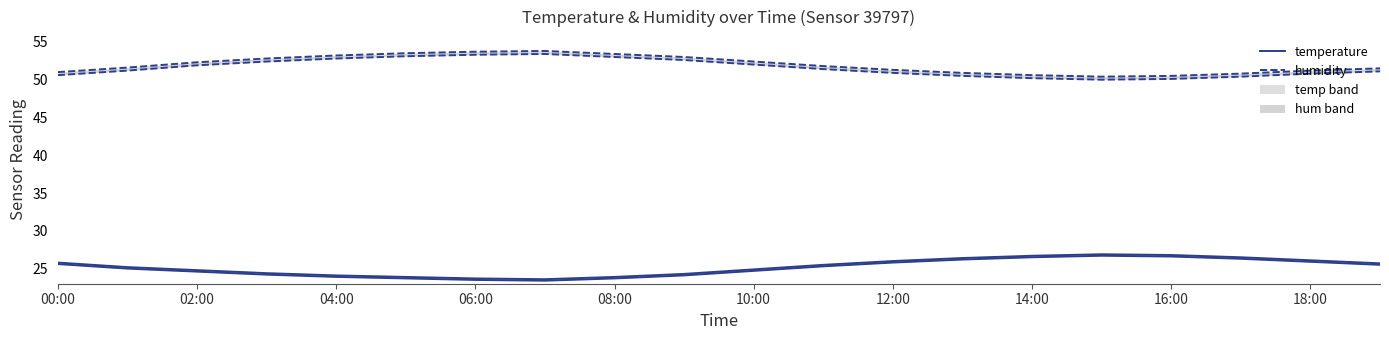

What is the maximum value for humidity?

53.8